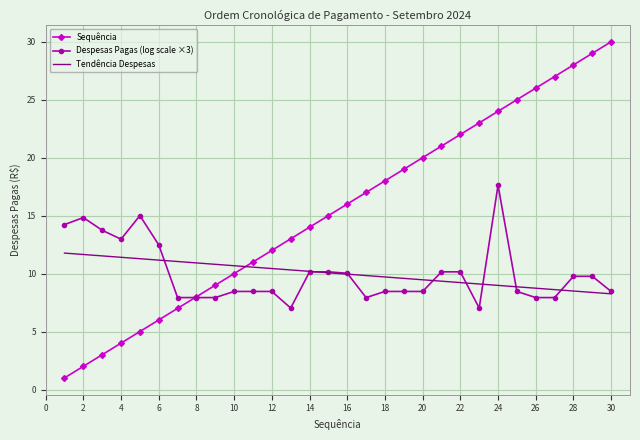

What is the highest value of the Sequência series?

30.0